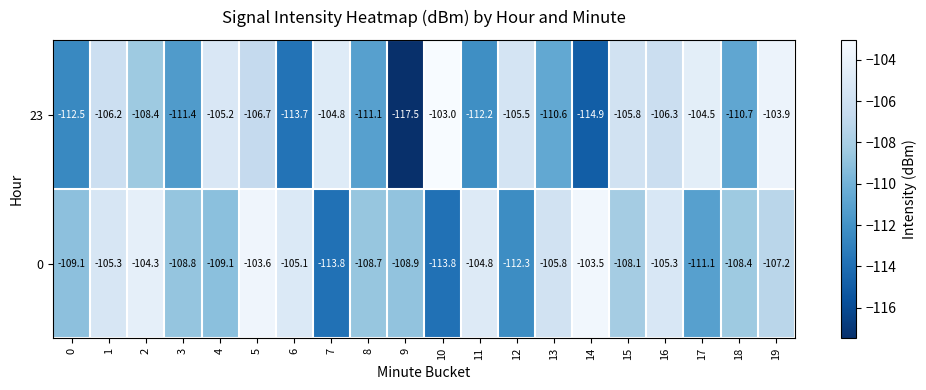

What is the sum of all 23 values?

-2174.9